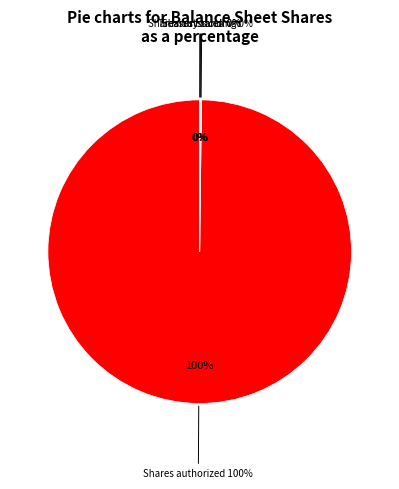

Which slice is the largest?

Common stock, shares authorized